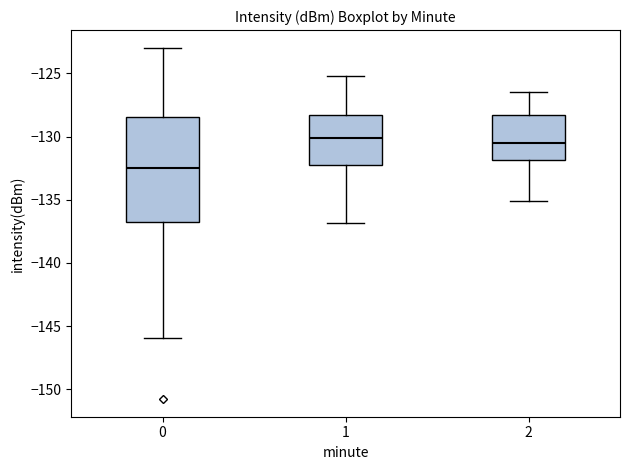

Reading left to right, transcribe this box plot: for each box, give where its median line is, the range the box spans, and where its two whiskers end, as read against the y-axis. The values are not printed on the chart, so give them approximately, as read against the axis.

0: median -132.5, box -136.5 to -128.5, whiskers -146.0 to -123.0
1: median -130.0, box -132.0 to -128.5, whiskers -137.0 to -125.0
2: median -130.5, box -132.0 to -128.5, whiskers -135.0 to -126.5